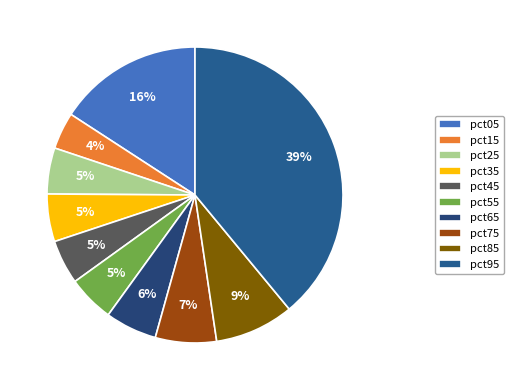

Does pct15 account for over 50% of the chart?

No